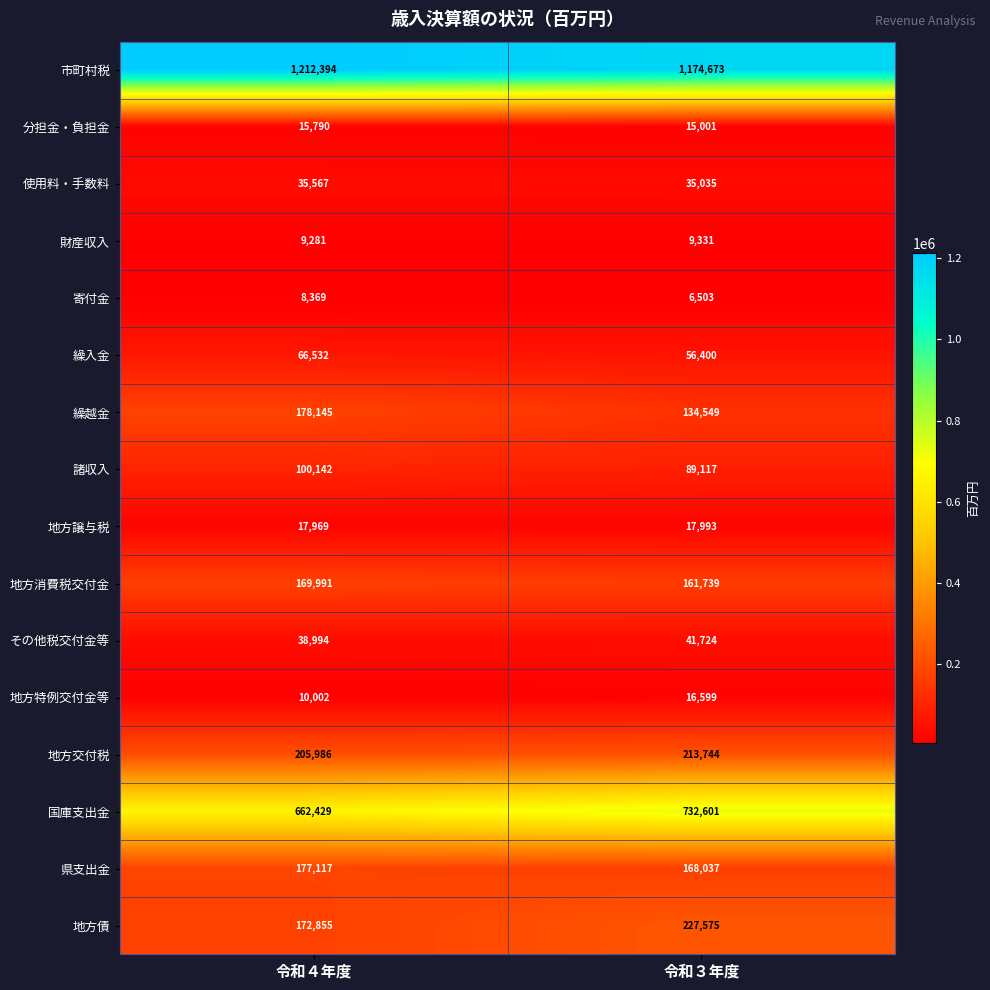

Which label corresponds to the largest value in the chart?

令和４年度